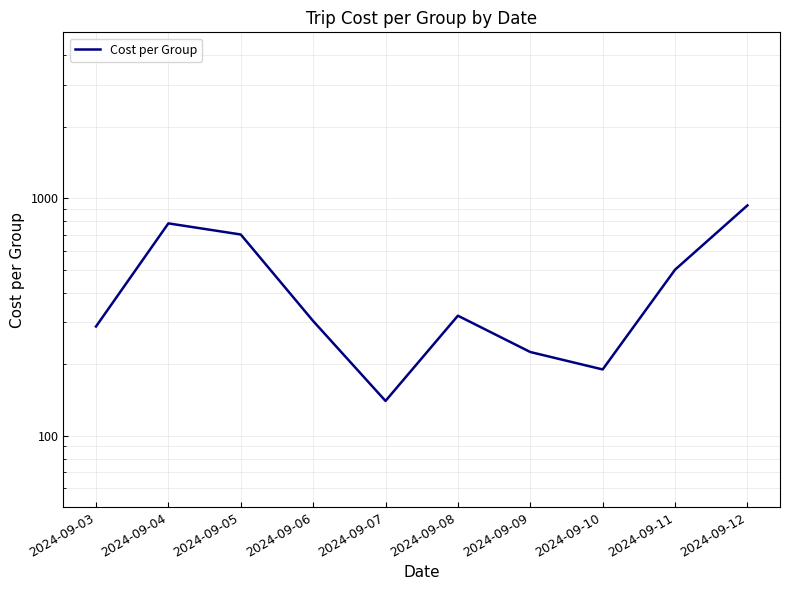

Does the chart have visible grid lines?

Yes